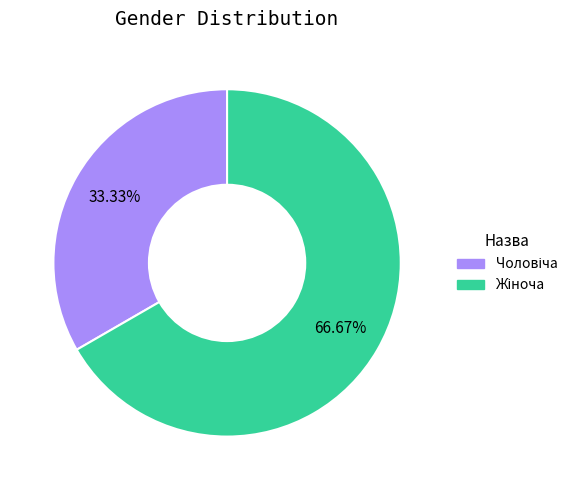

Is there any slice that represents more than half of the pie?

Yes